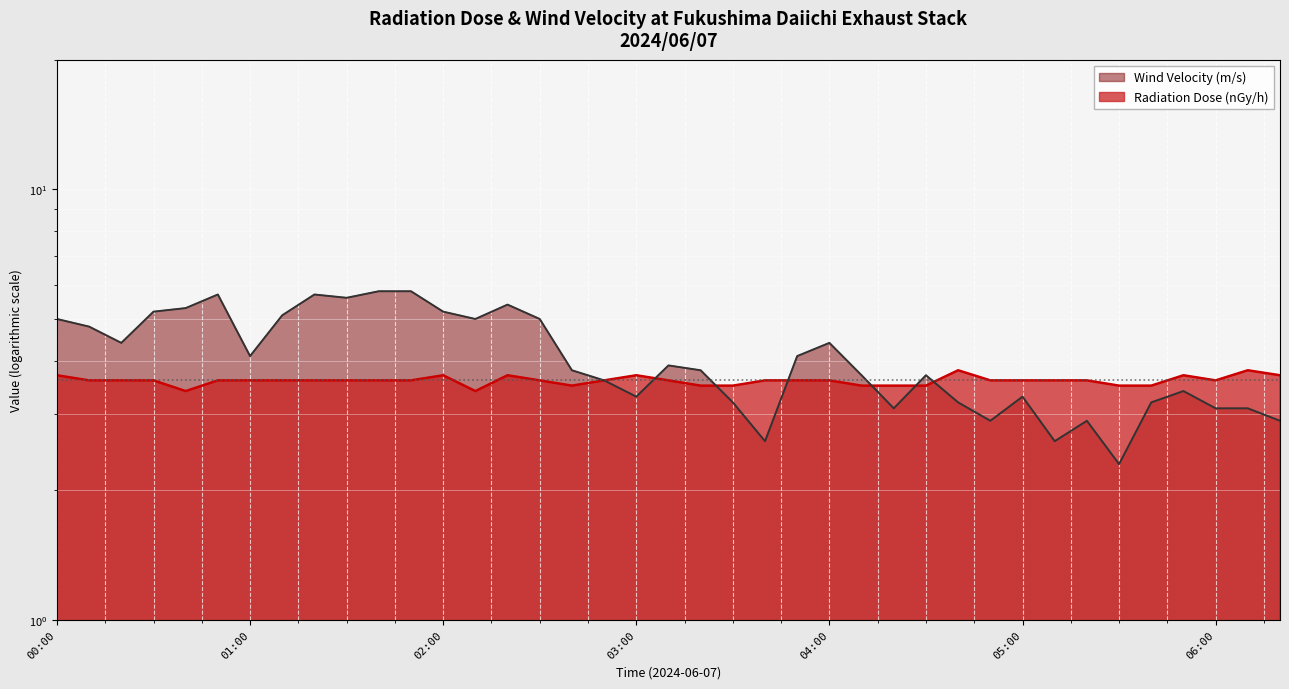

How many interior local peaks does the Radiation Dose (nGy/h) series have?

6